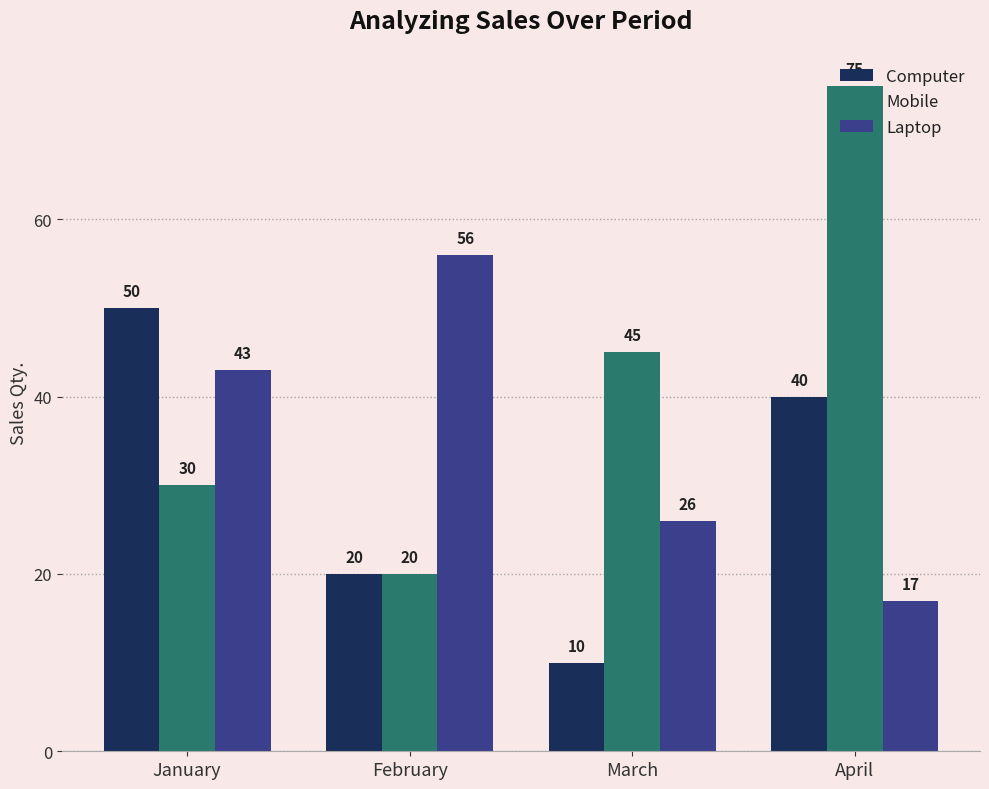

How many values in the Computer series are below 40?

2